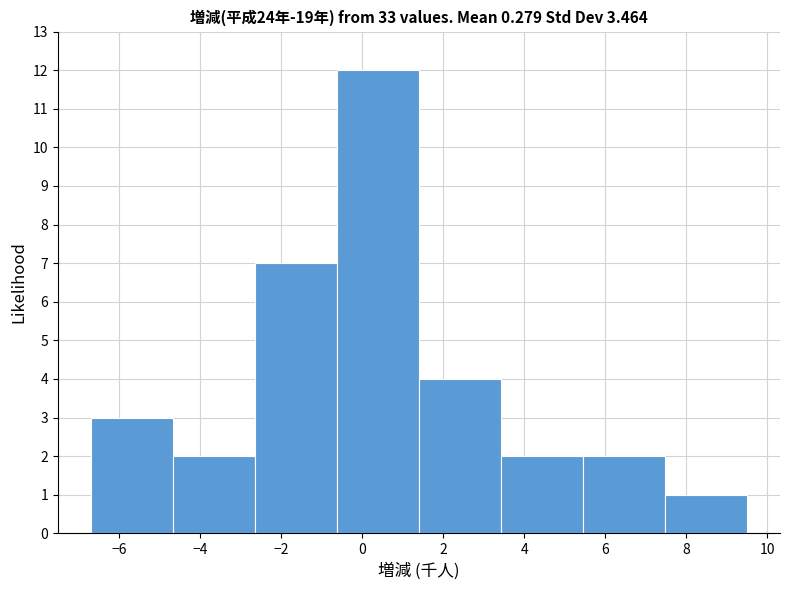

How tall is the bar that spans 3.4 to 5.4 on the x-axis? Neither the bar edges nor the heights are printed on the chart, so give them approximately, as read against the axes.

2